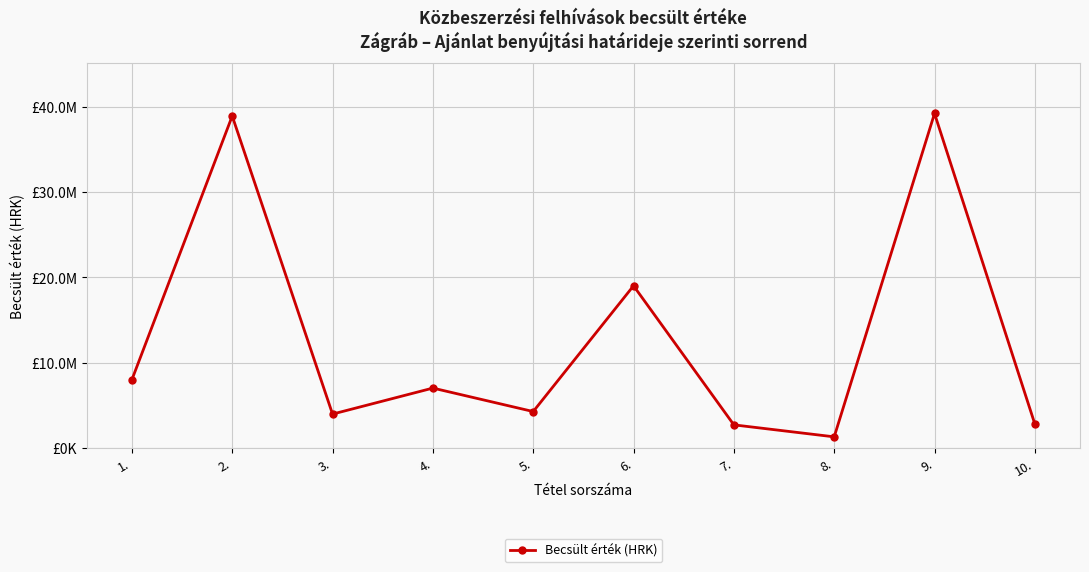

Is this an area chart (filled region under the line)?

No